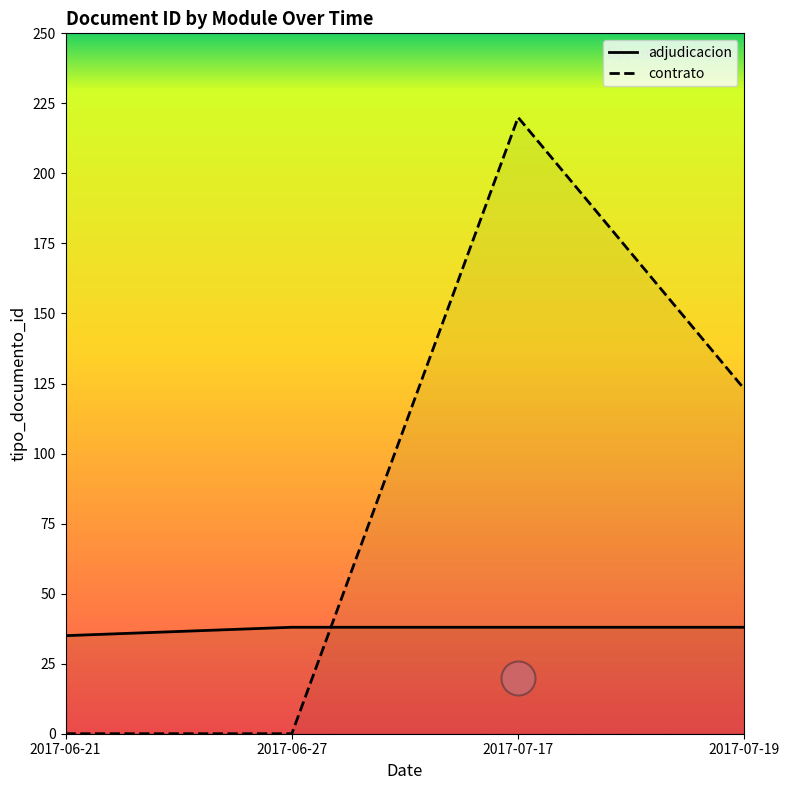

What are all the series names shown in the legend?

adjudicacion, contrato